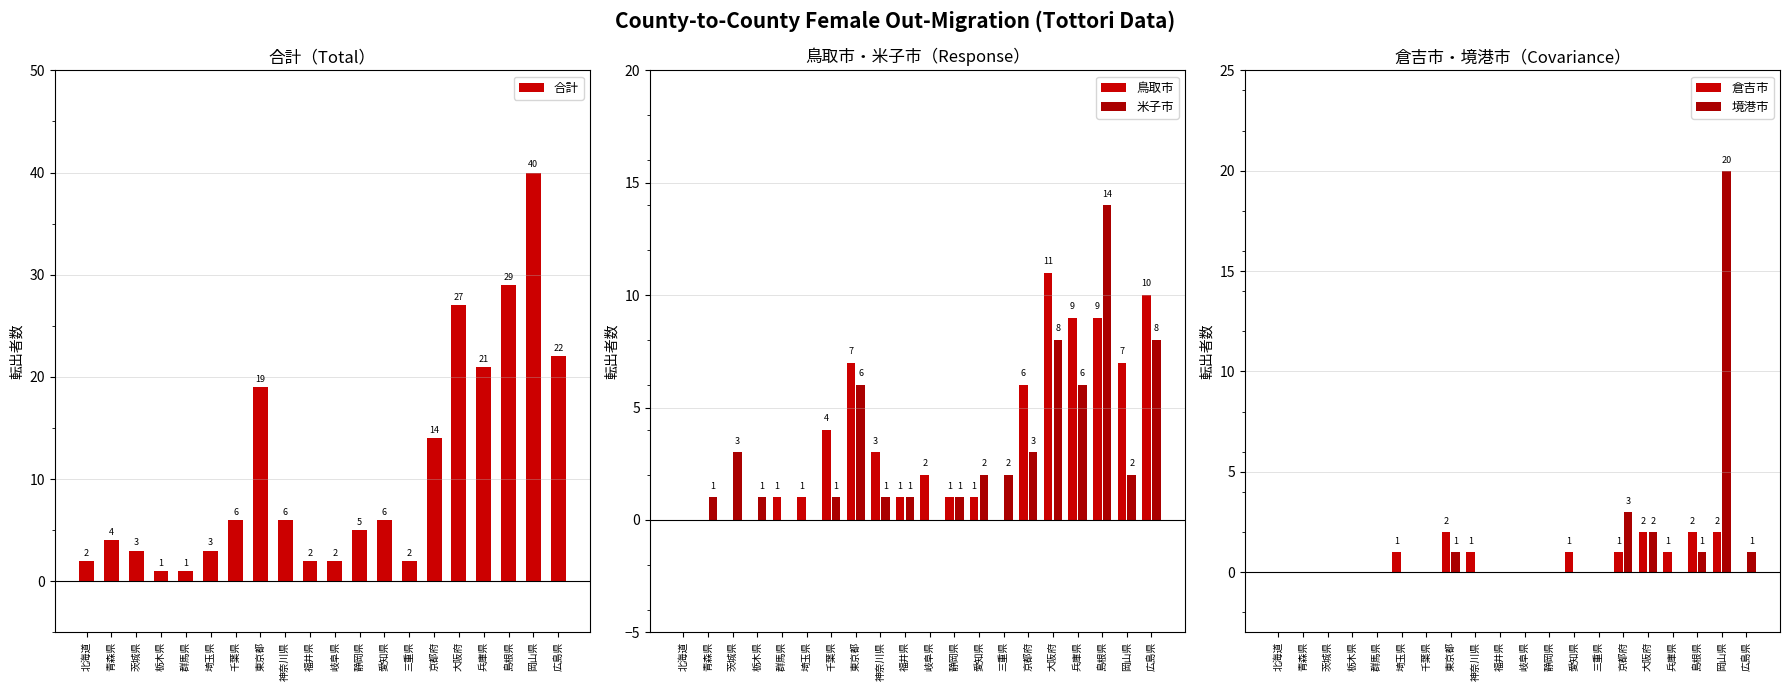

What is the difference between the highest and lowest values at 福井県?

2